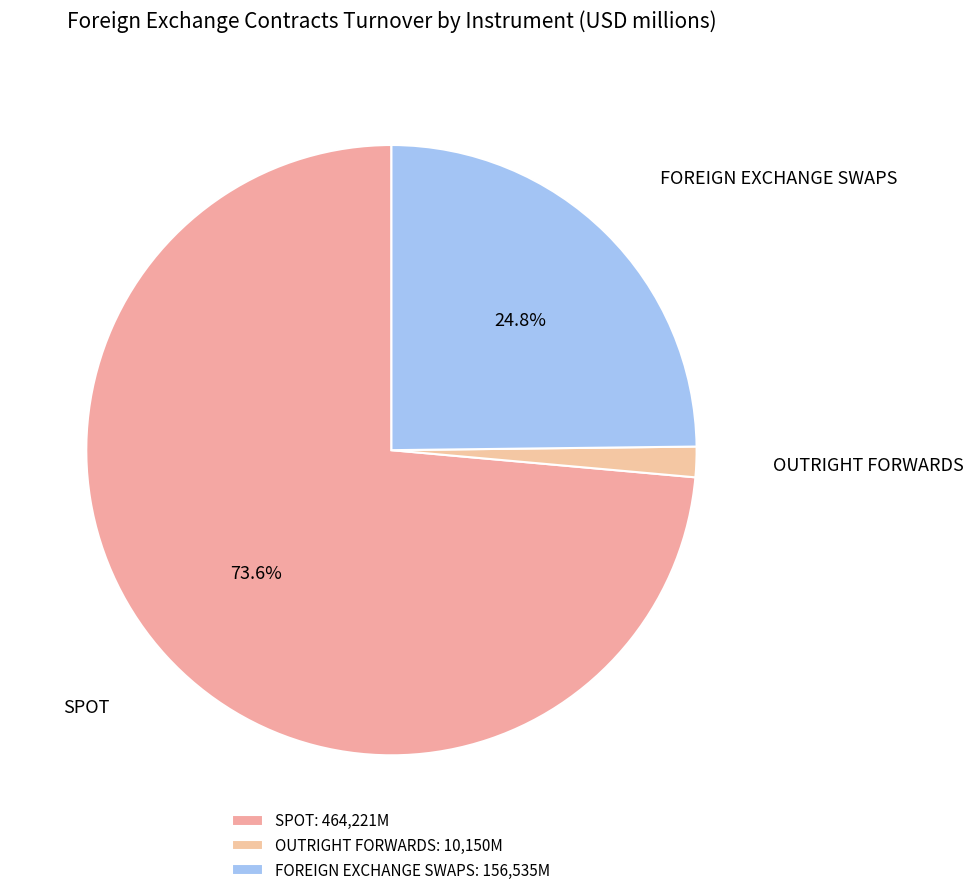

True or false: SPOT accounts for 82% of the total.

False